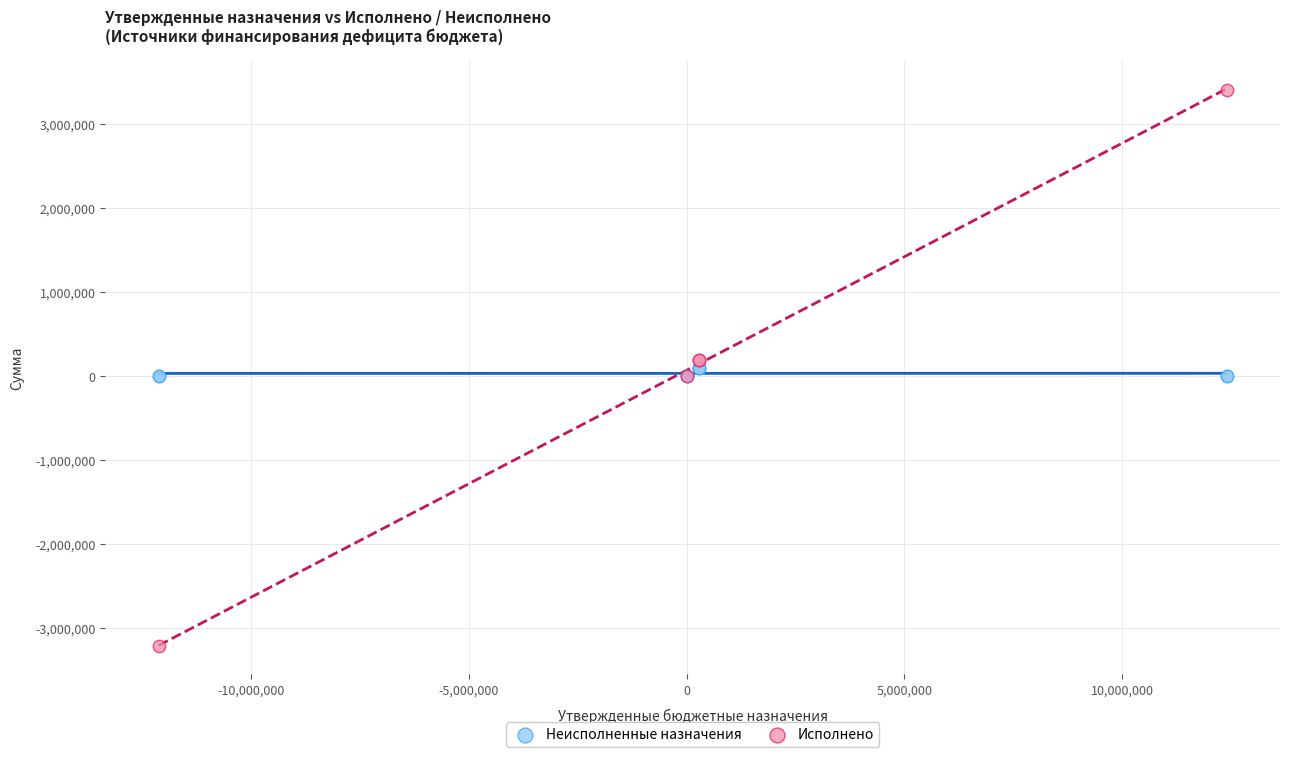

Which series has the largest Y range (max minus min)?

Исполнено